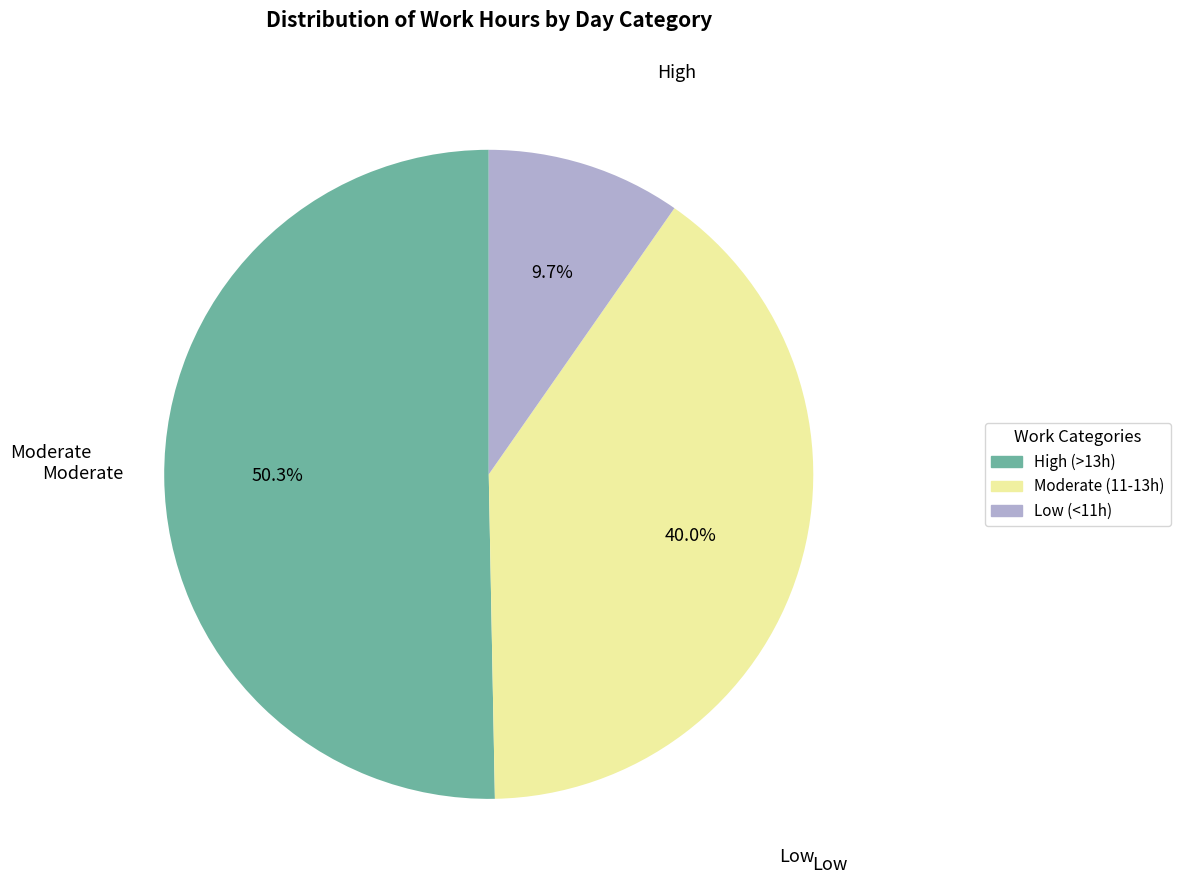

Count the number of slices in the pie.

3